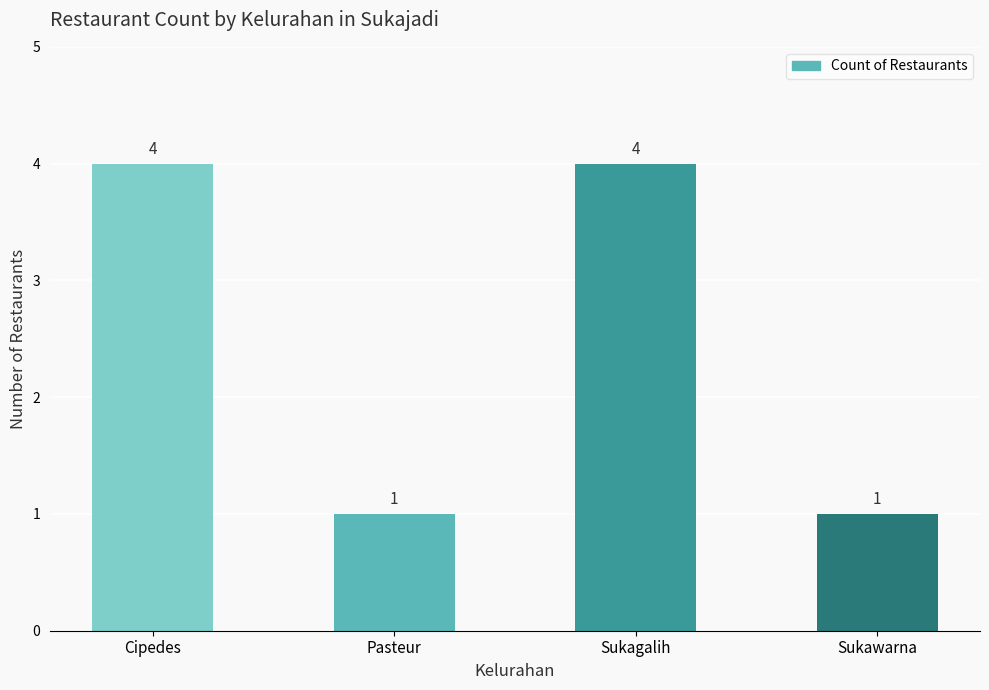

Is it true that the value at Sukawarna is 1?

True